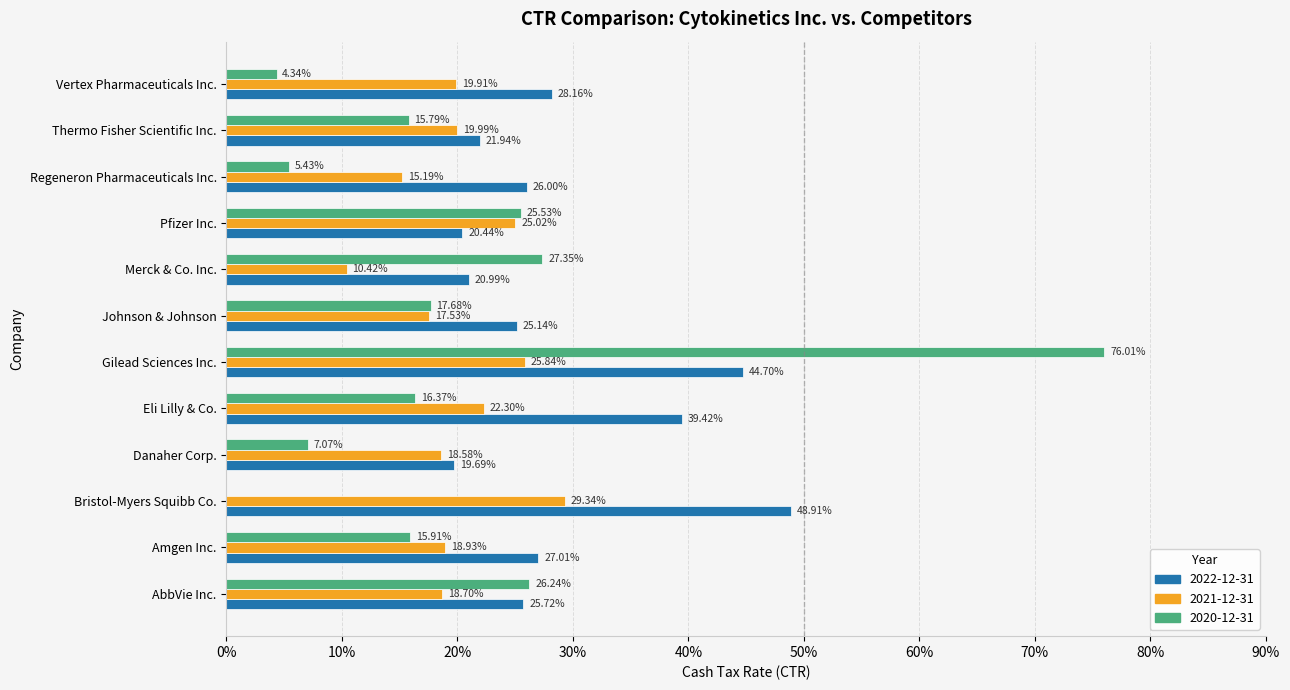

What is the sum of all 2021-12-31 values?

2.4